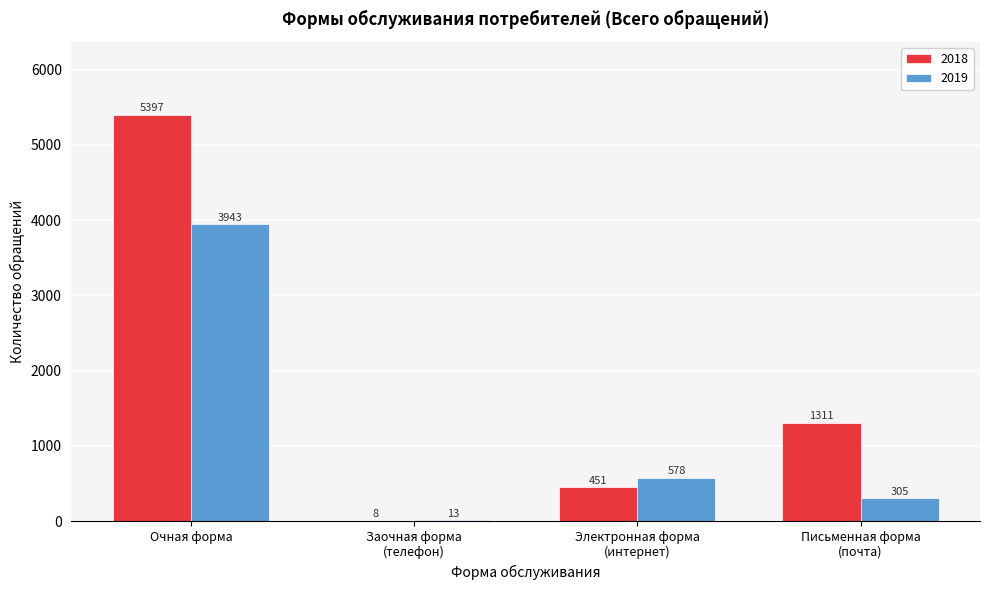

What is the sum of all 2018 values?

7167